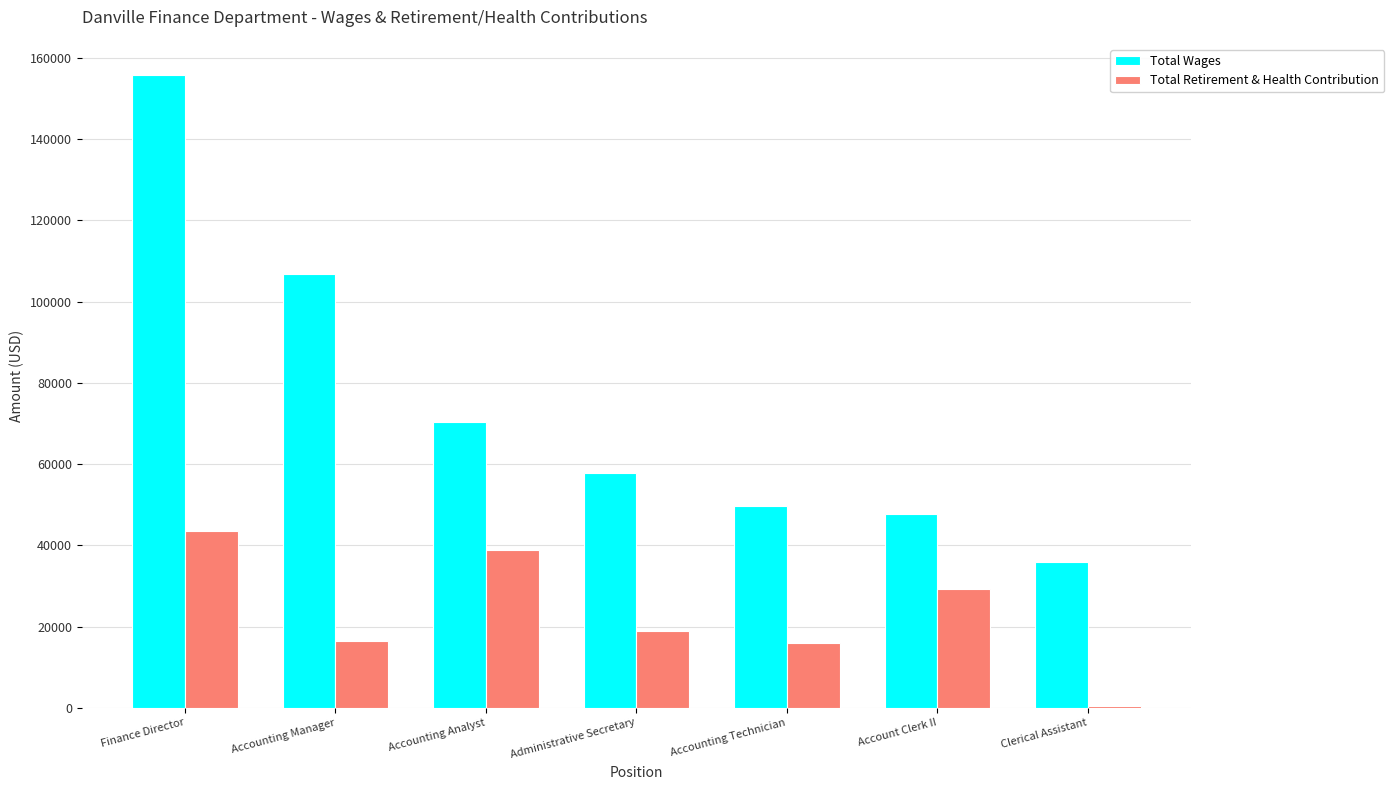

Are the bars grouped side by side (vs. stacked)?

Yes